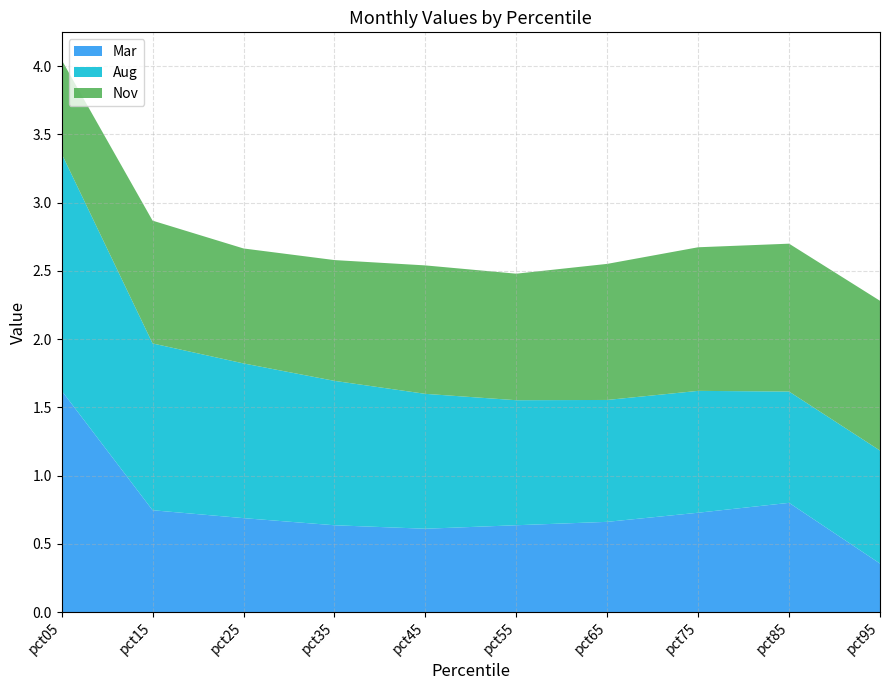

Reading left to right, transcribe all the data shown in this chart.

Mar: 1.6	0.7	0.7	0.6	0.6	0.6	0.7	0.7	0.8	0.4
Aug: 1.7	1.2	1.1	1.1	1.0	0.9	0.9	0.9	0.8	0.8
Nov: 0.7	0.9	0.8	0.9	0.9	0.9	1.0	1.1	1.1	1.1